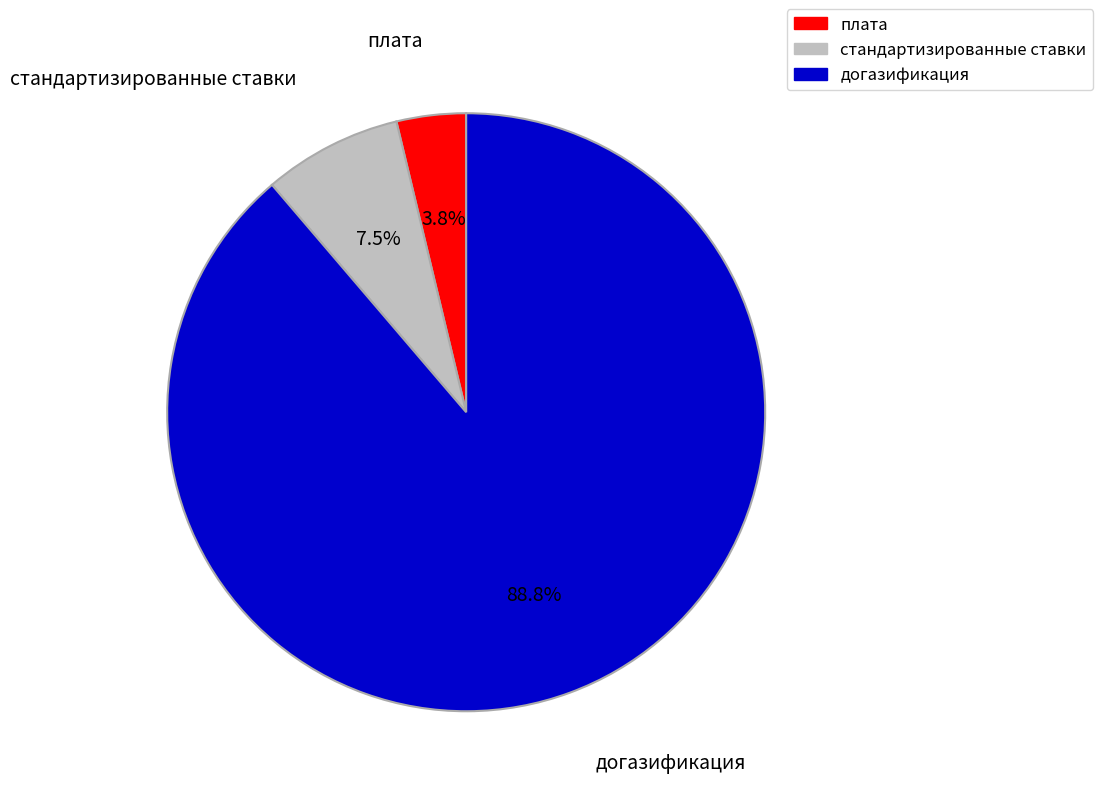

To the nearest percent, what is the difference between the плата and догазификация slice percentages?

85%